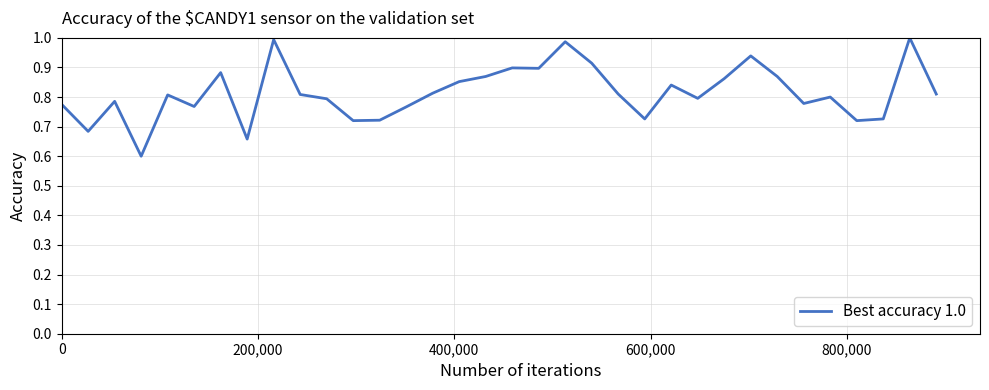

What is the difference between the maximum and minimum values?

0.4